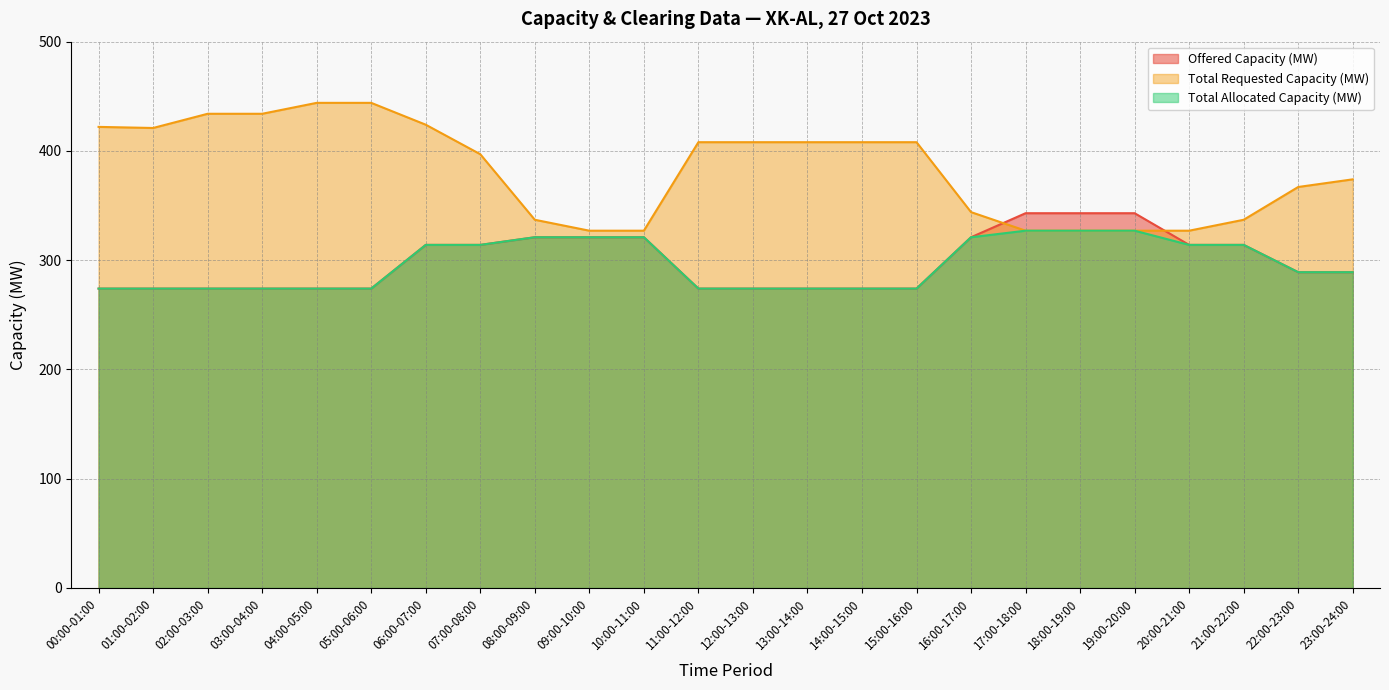

After their last crossing, which series has the higher values: Offered Capacity (MW) or Total Requested Capacity (MW)?

Total Requested Capacity (MW)